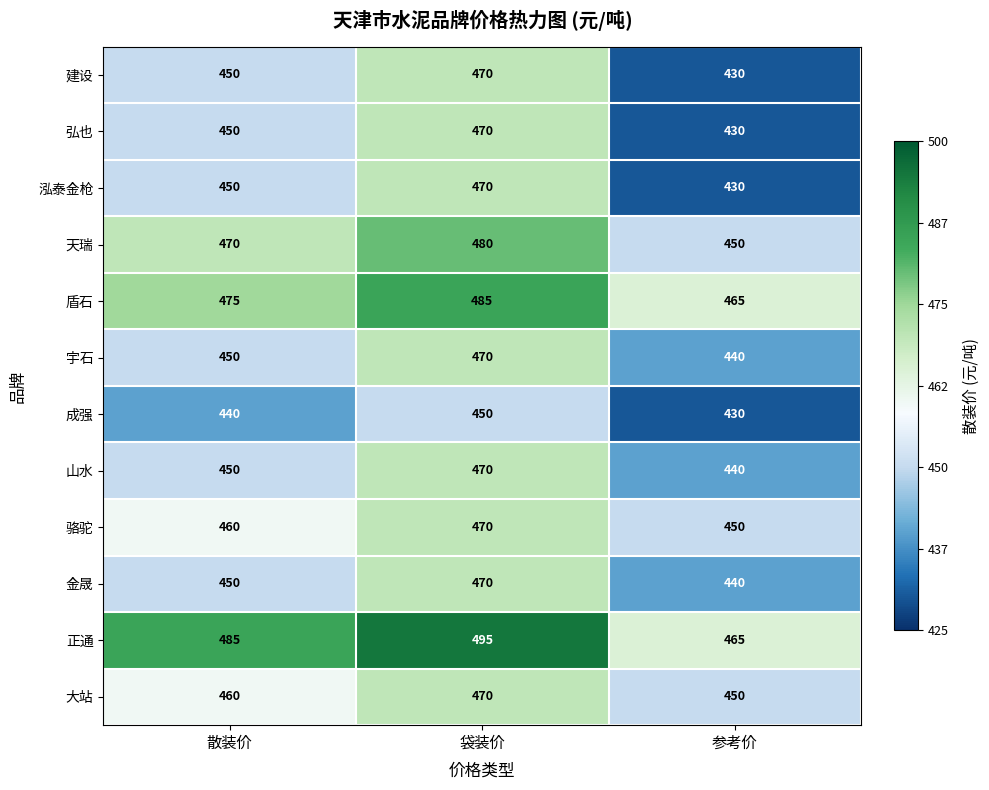

True or false: 泓泰金枪 has a value of 430 at 参考价.

True